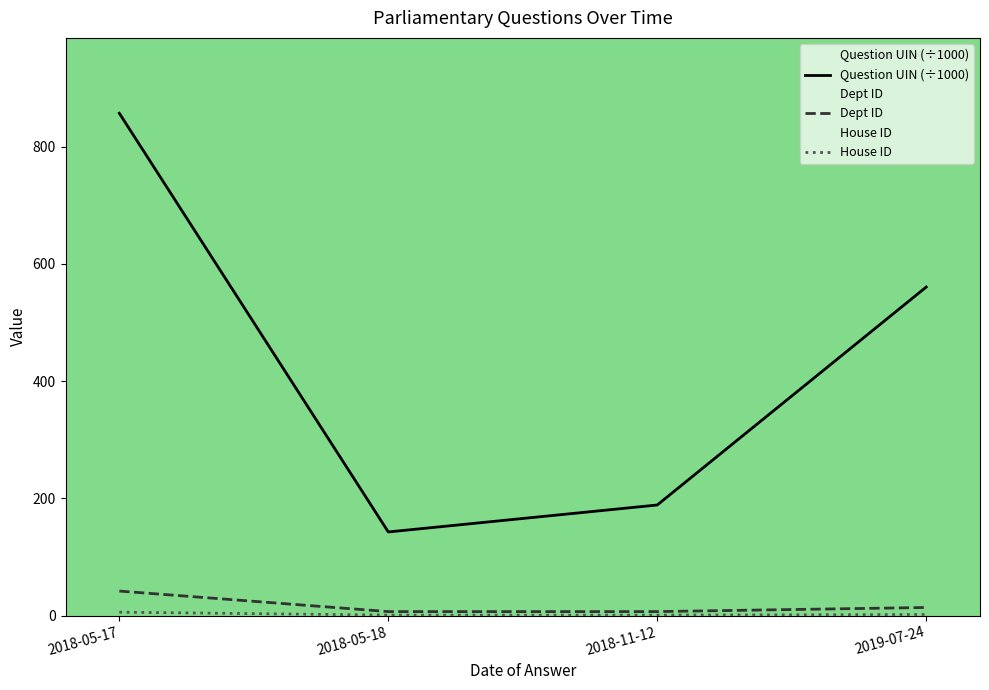

What value does the Dept ID series have at 2018-05-17?

42.0